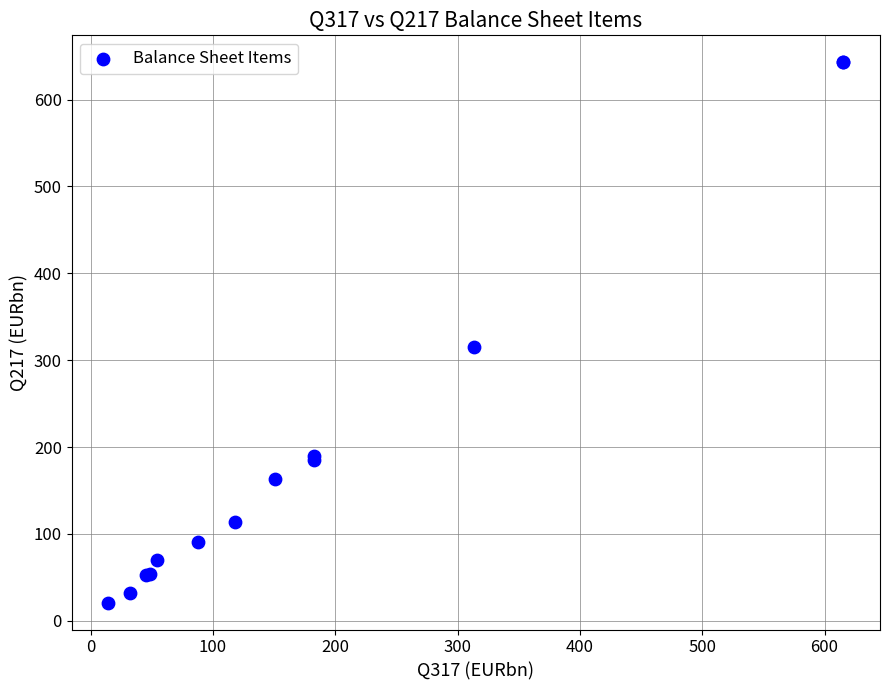

What Y value in the scatter plot is closest to 331?

314.7